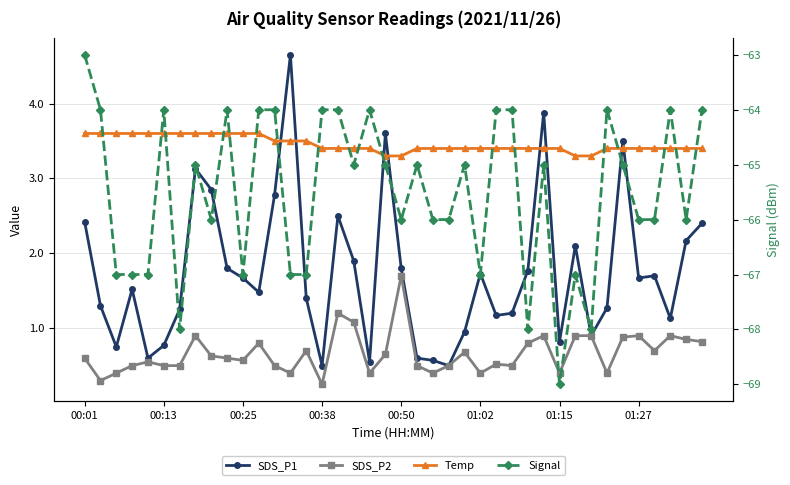

Is it true that SDS_P1 equals 0.8 at 00:38?

False